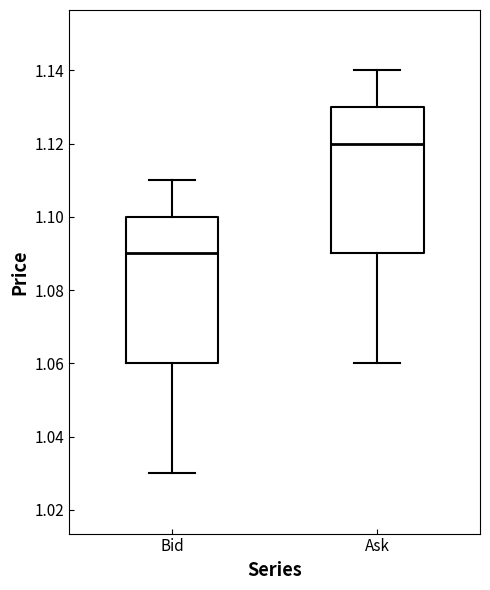

Where does the upper whisker of the box for Ask end on the y-axis? The values are not printed on the chart, so give them approximately, as read against the axis.

1.14